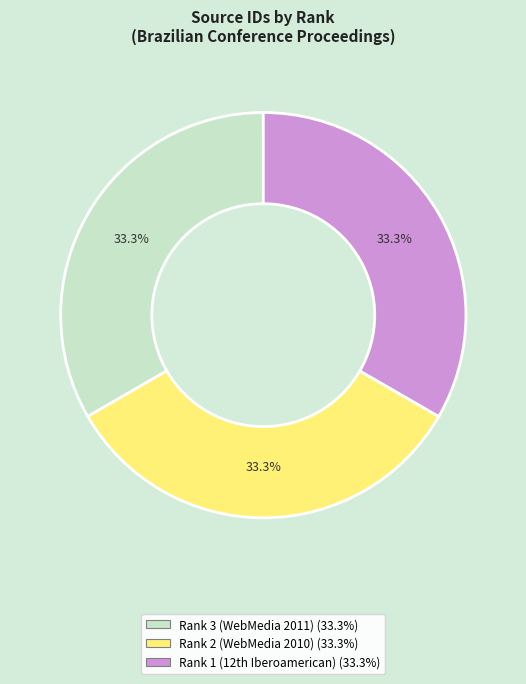

What percentage is the Rank 2 (WebMedia 2010) slice, to the nearest percent?

33%